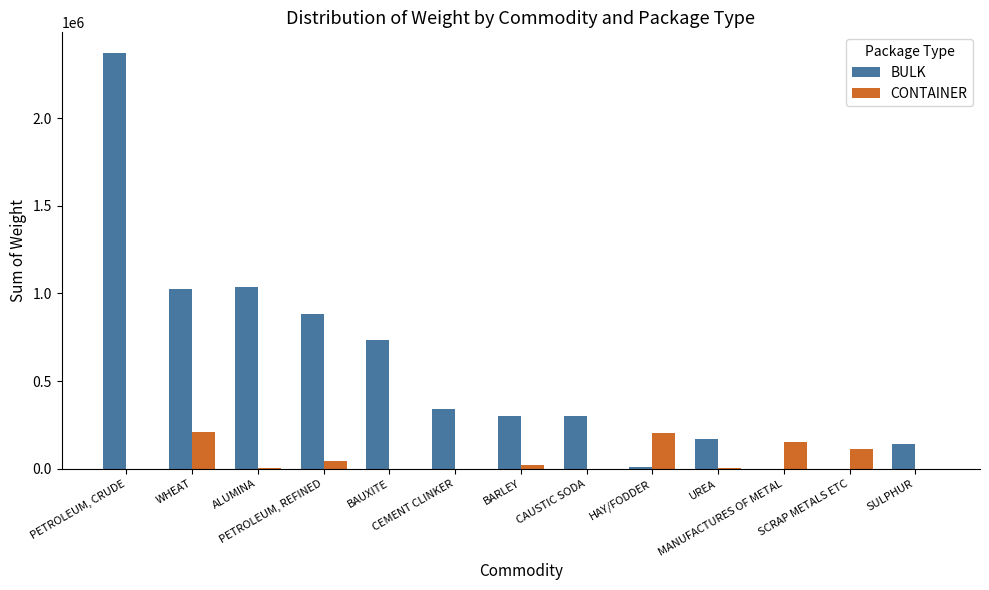

What are all the series names shown in the legend?

BULK, CONTAINER